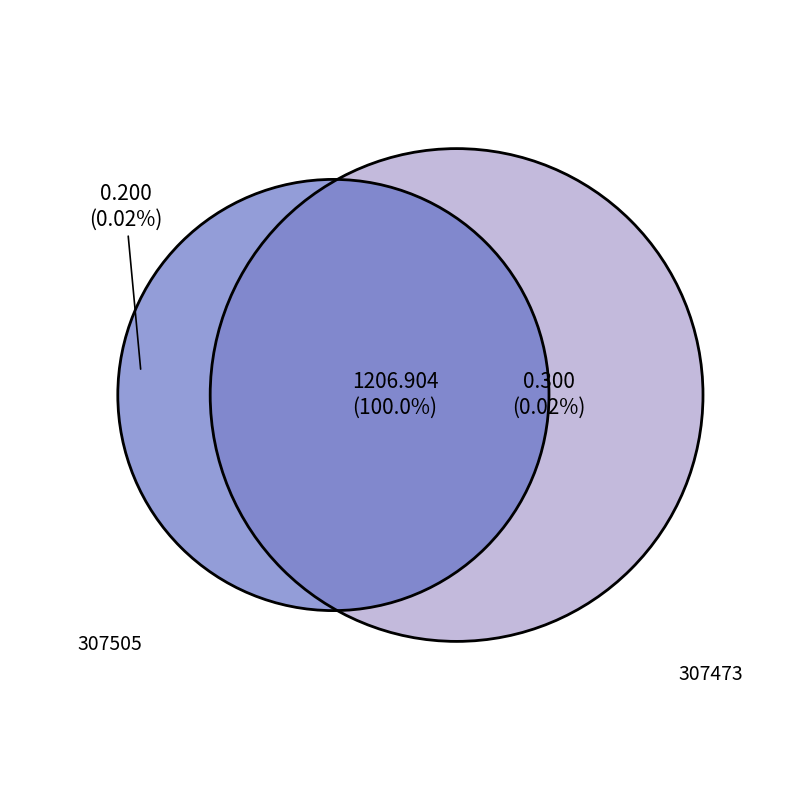

What is the largest slice in the pie chart?

307473